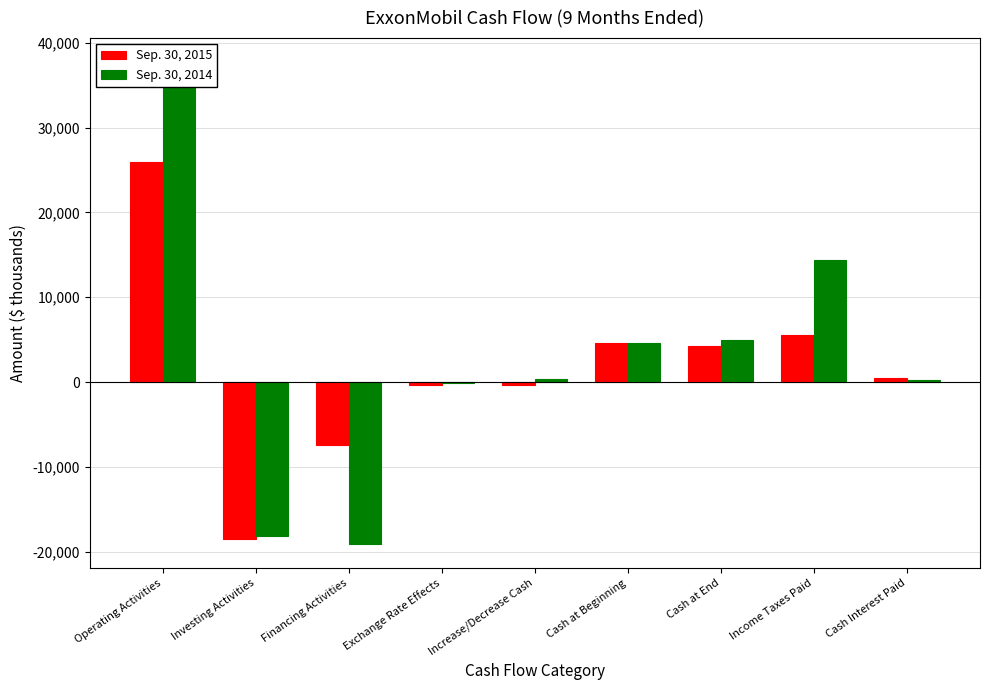

What is the total value across all series at Financing Activities?

-26535